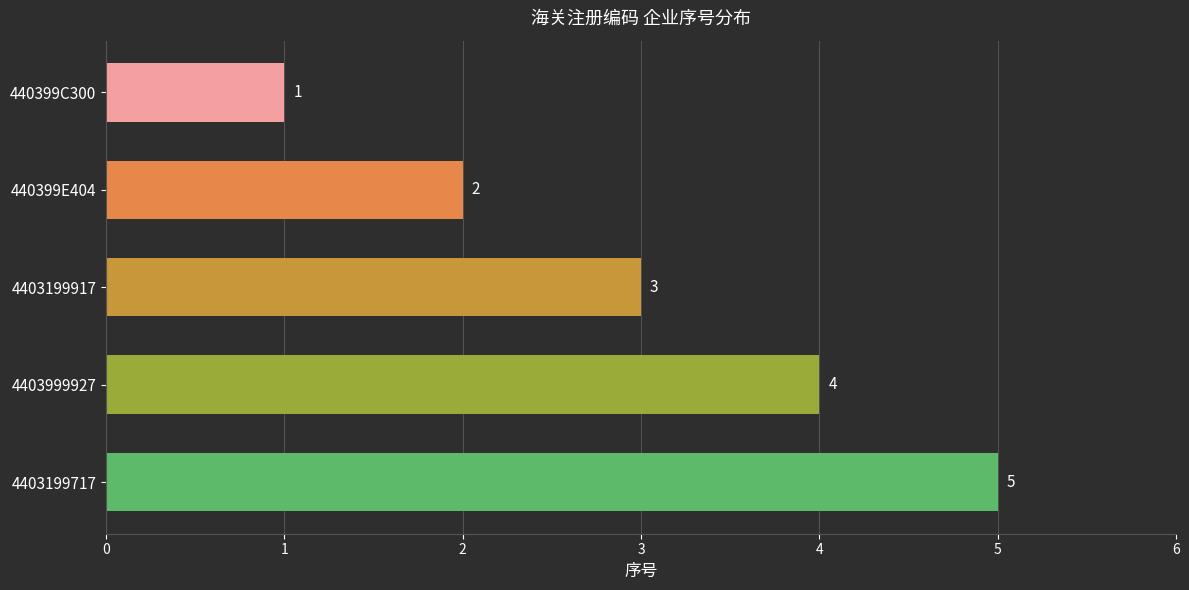

What is the label of the 2nd bar from the top?

440399E404